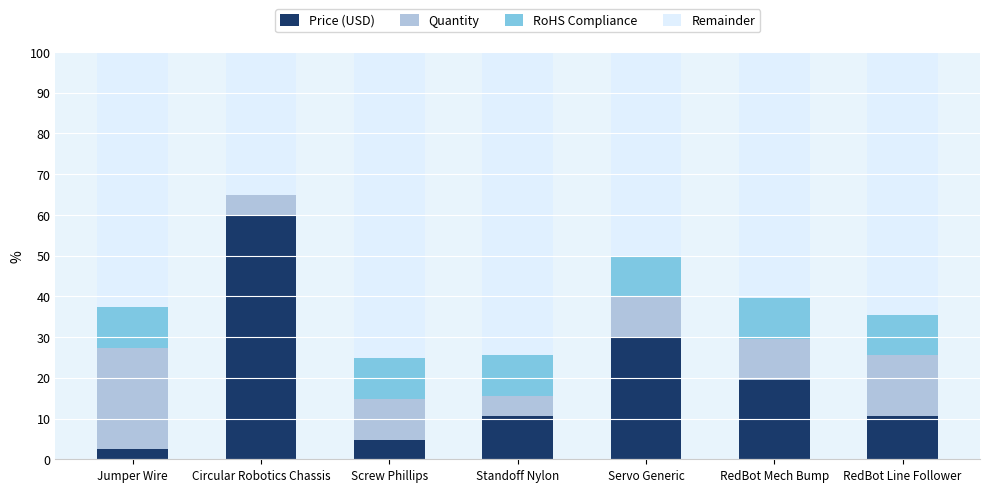

What is the maximum value for Price (USD)?

60.0